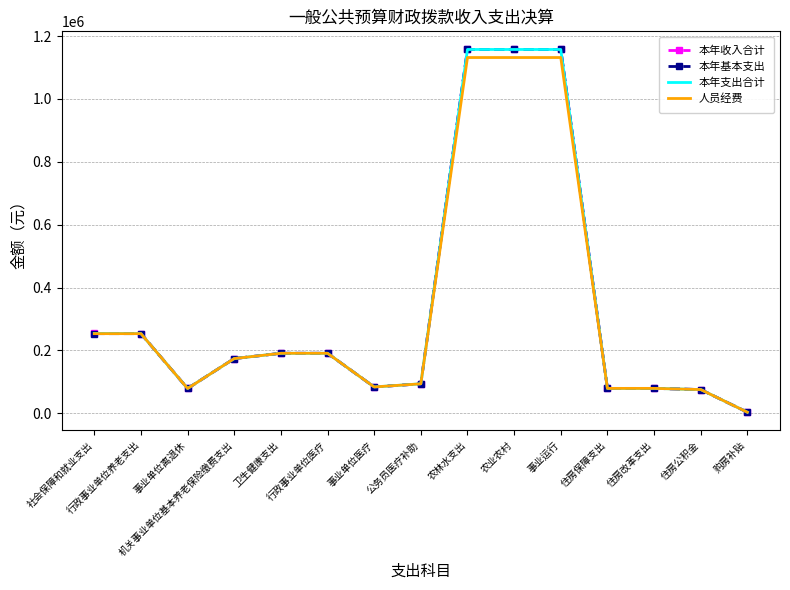

How many values in the 本年支出合计 series exceed 174331?

8